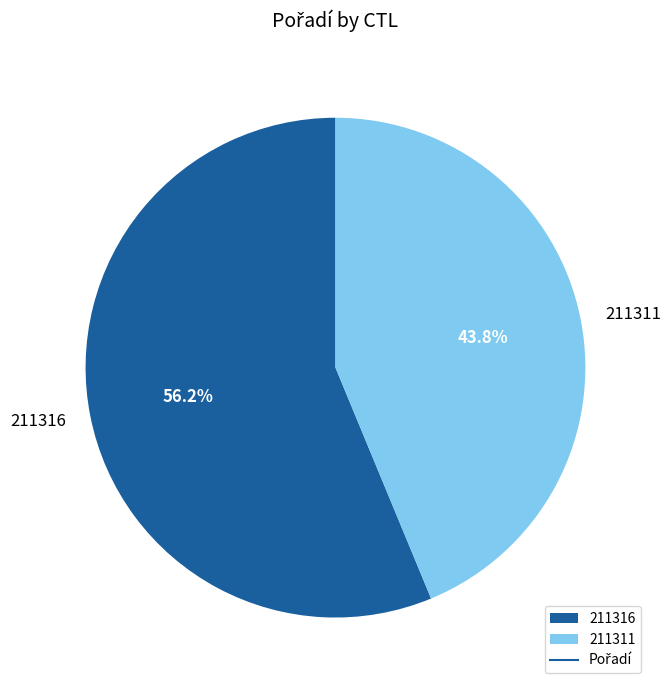

The 211316 slice represents 56% of the pie. True or false?

True